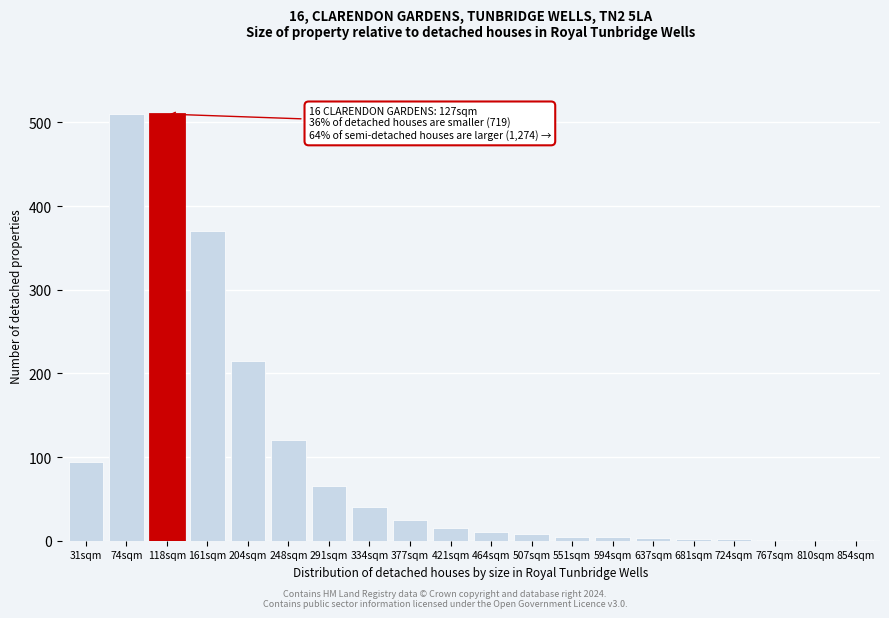

What is the greatest value displayed?

510